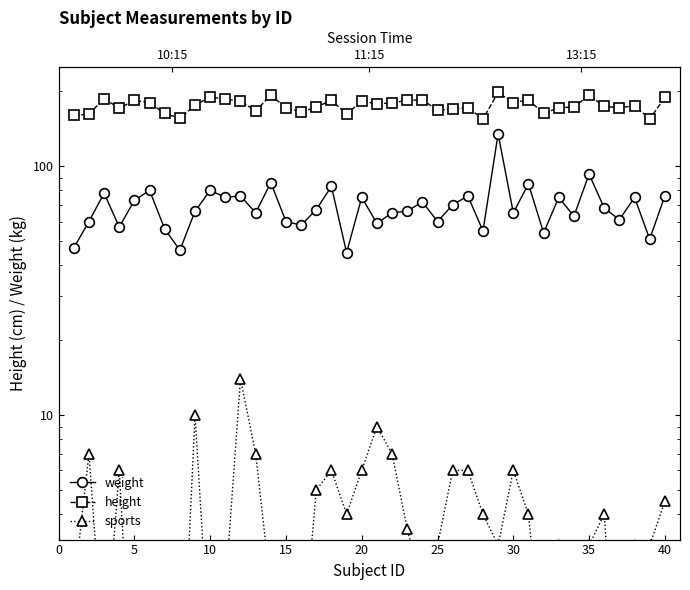

True or false: height has a value of 307.6 at 36.

False